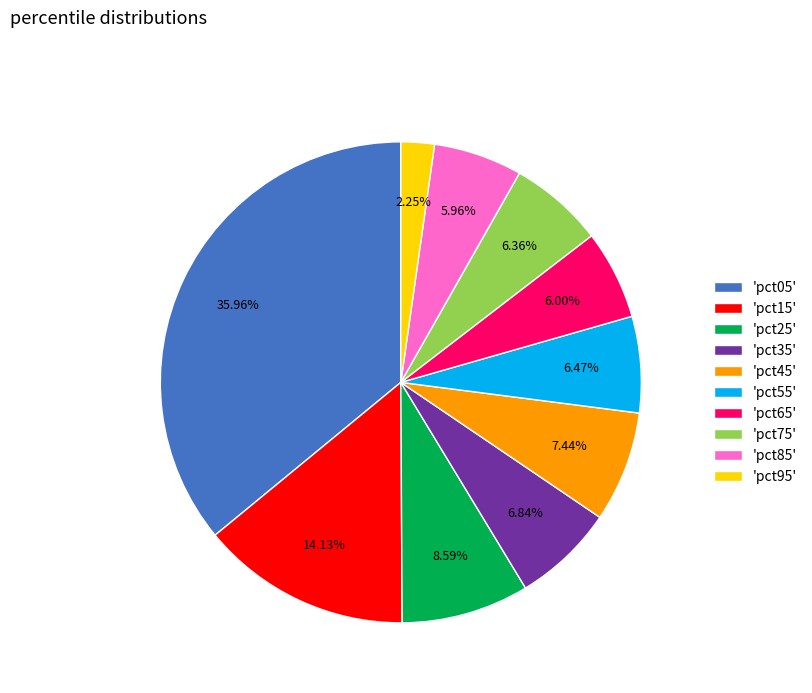

Is the sum of 'pct25' and 'pct75' greater than half?

No